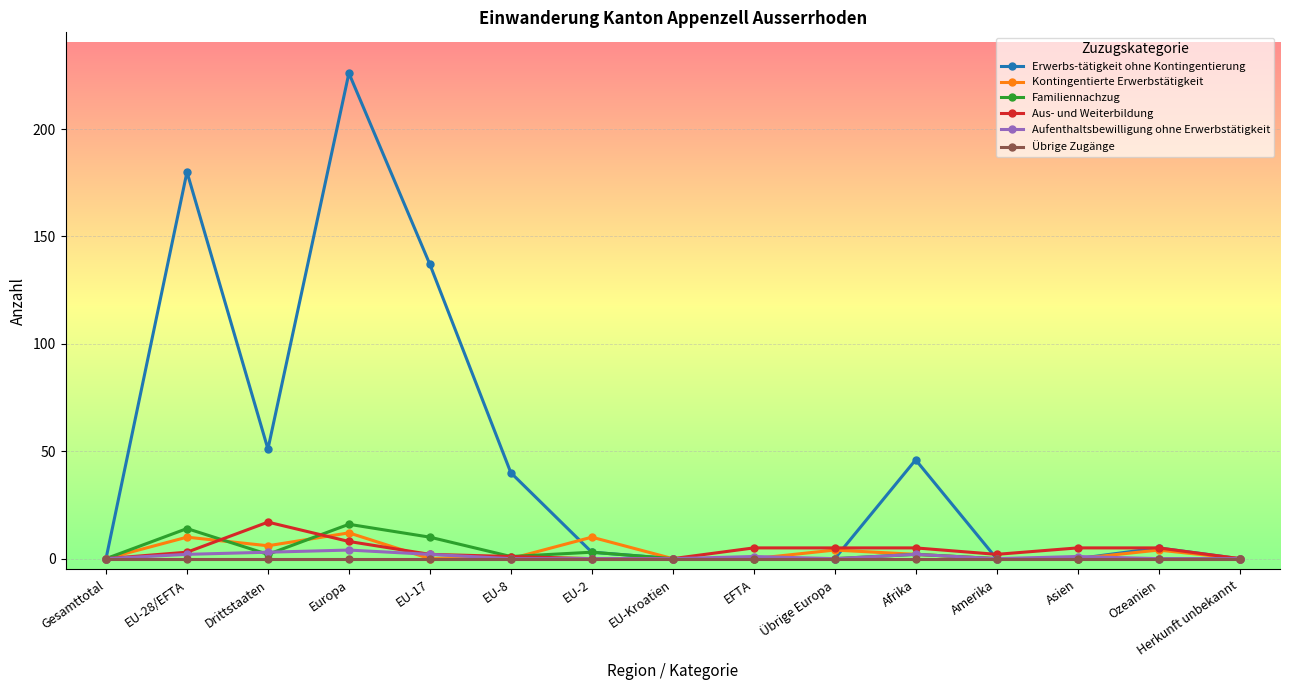

What is the label of the 15th point from the left?

Herkunft unbekannt